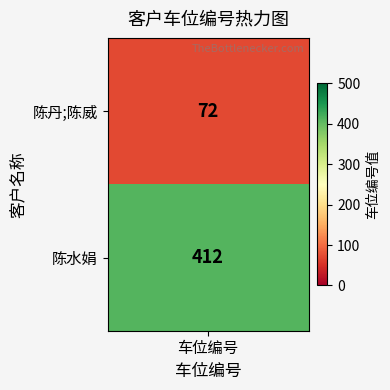

Is it true that the value at 1 is 703?

False